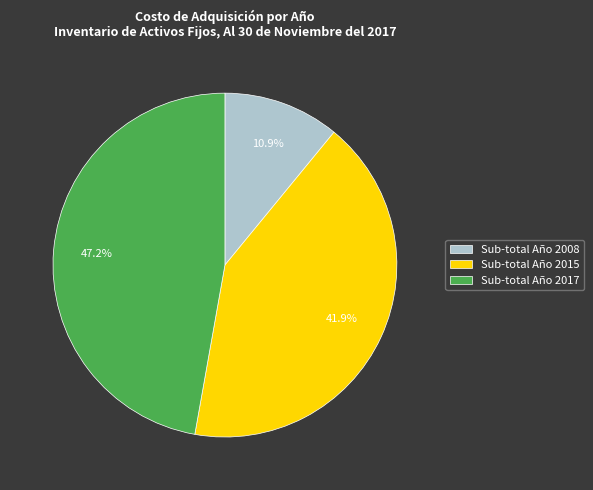

To the nearest percent, what percentage of the pie is Sub-total Año 2008?

11%